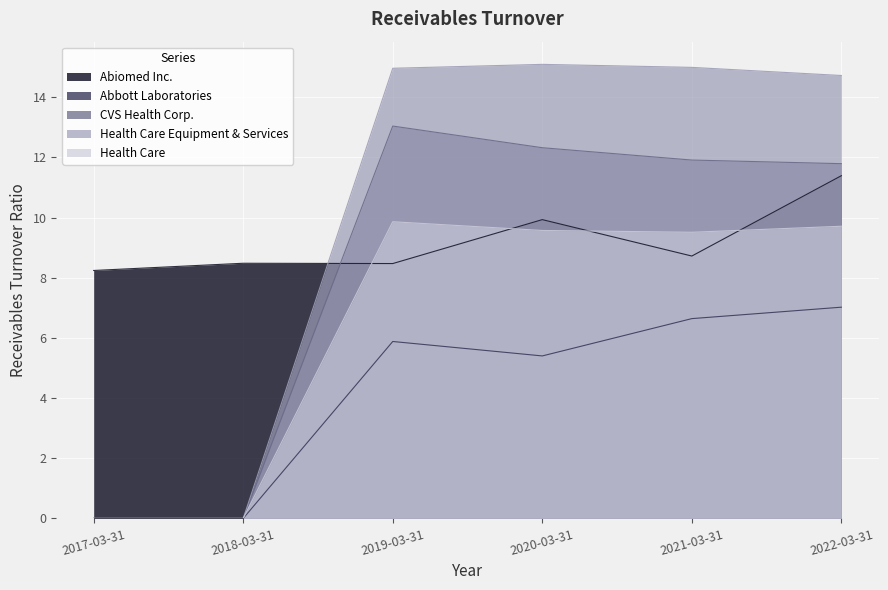

Which series has the largest total across all categories?

Health Care Equipment & Services